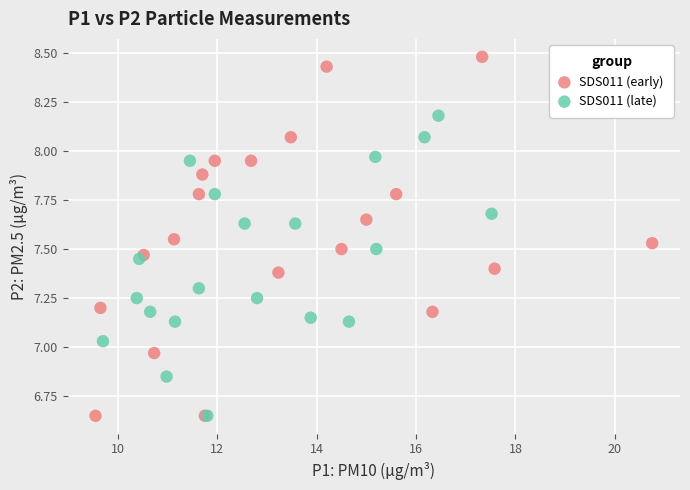

Which series has the widest spread of Y values?

SDS011 (early)